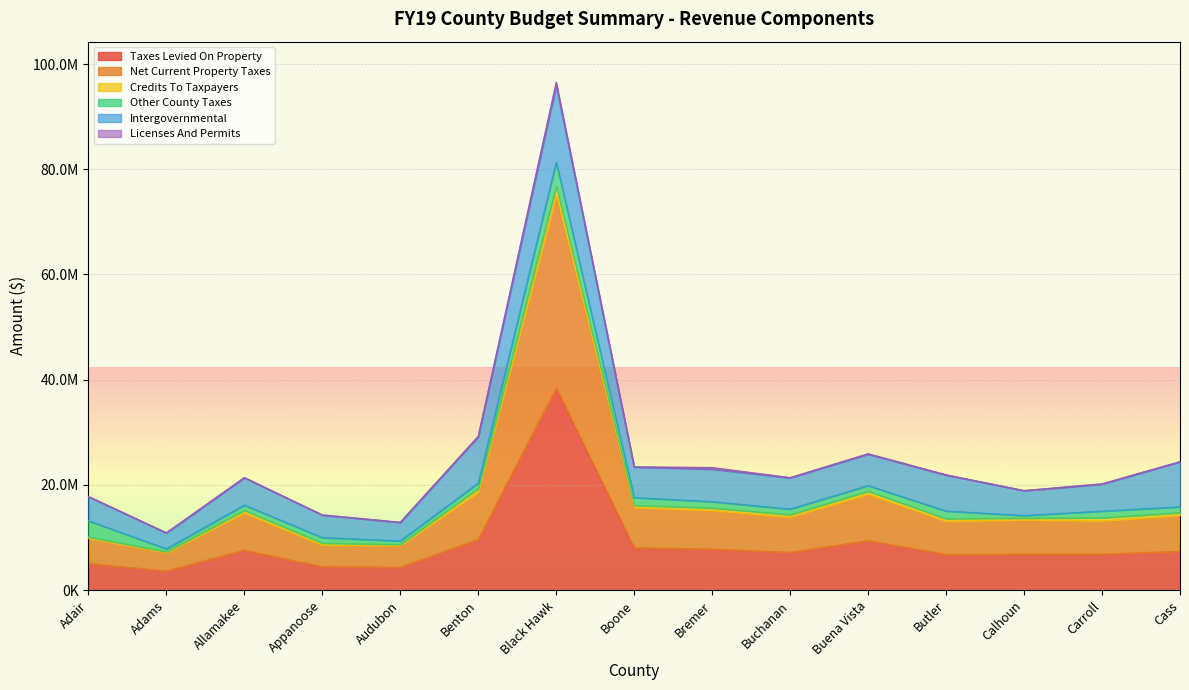

Does the chart display data point markers on the line(s)?

No